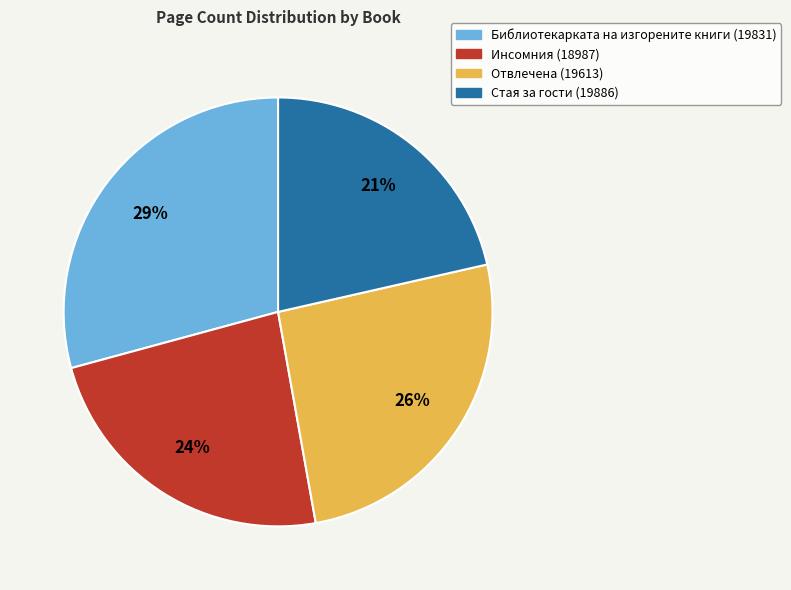

Which has a higher value, Отвлечена (19613) or Библиотекарката на изгорените книги (19831)?

Библиотекарката на изгорените книги (19831)